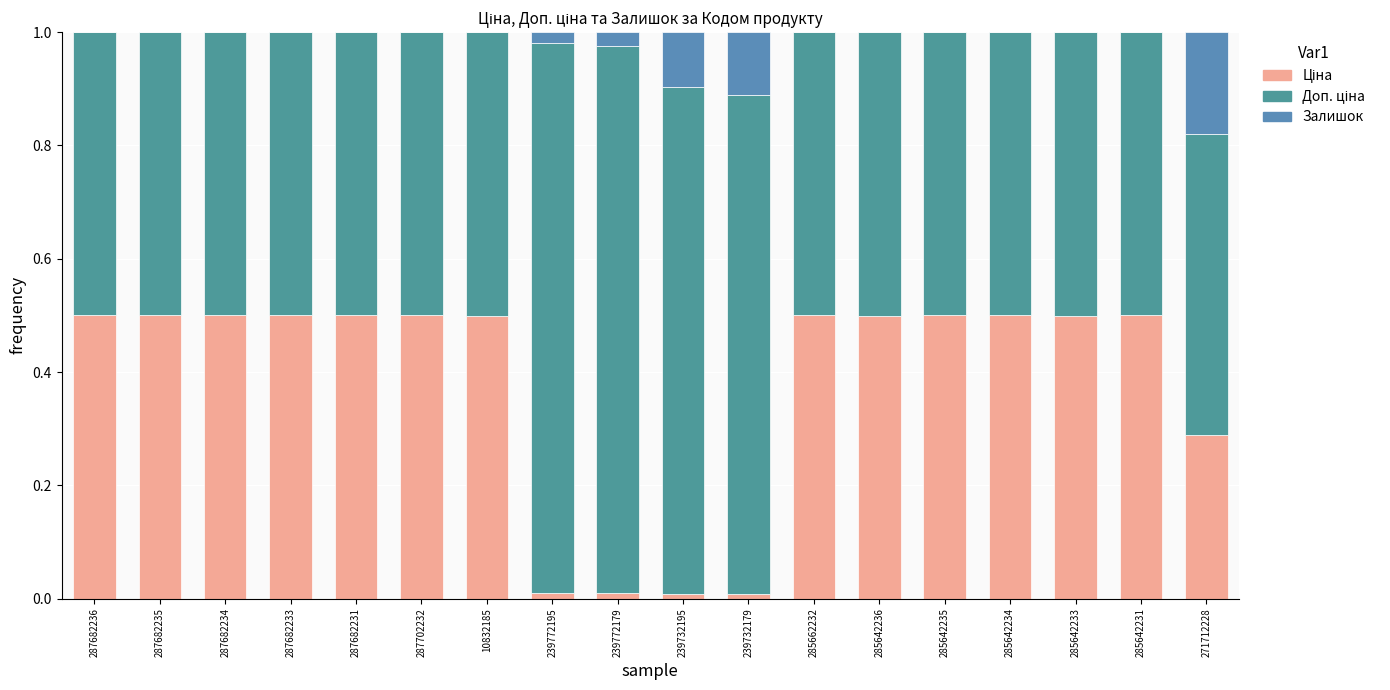

How many categories are shown in the chart?

18